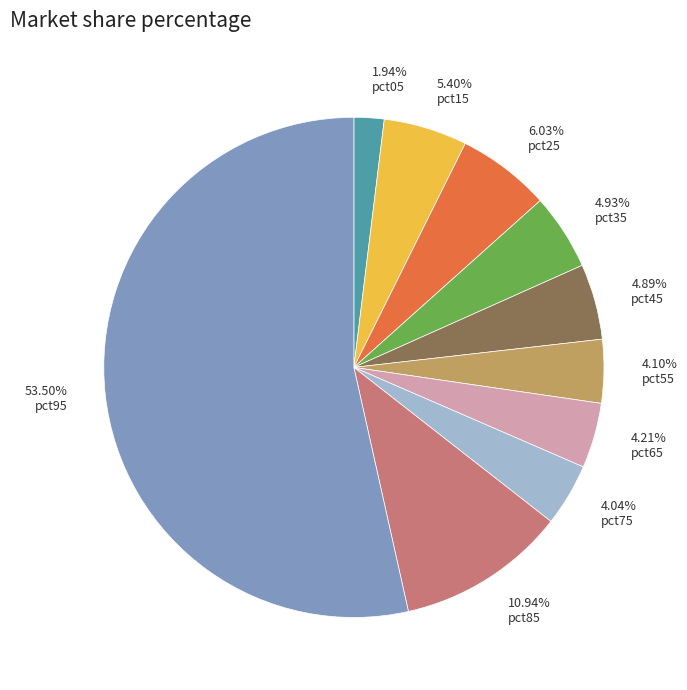

What is the largest slice in the pie chart?

pct95